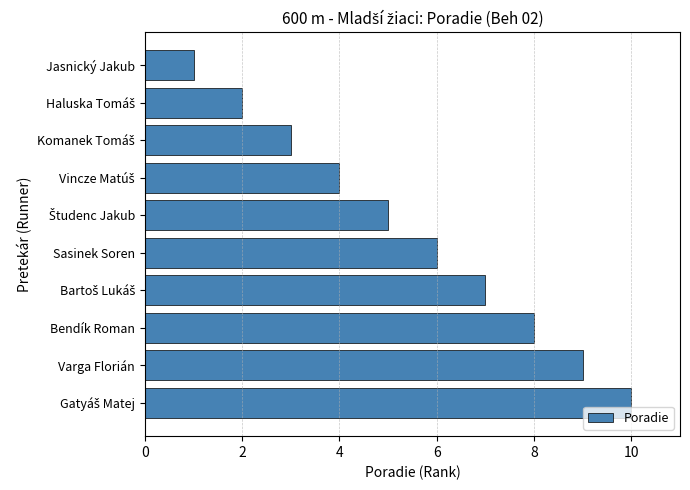

What is the label of the 5th bar from the bottom?

Sasinek Soren